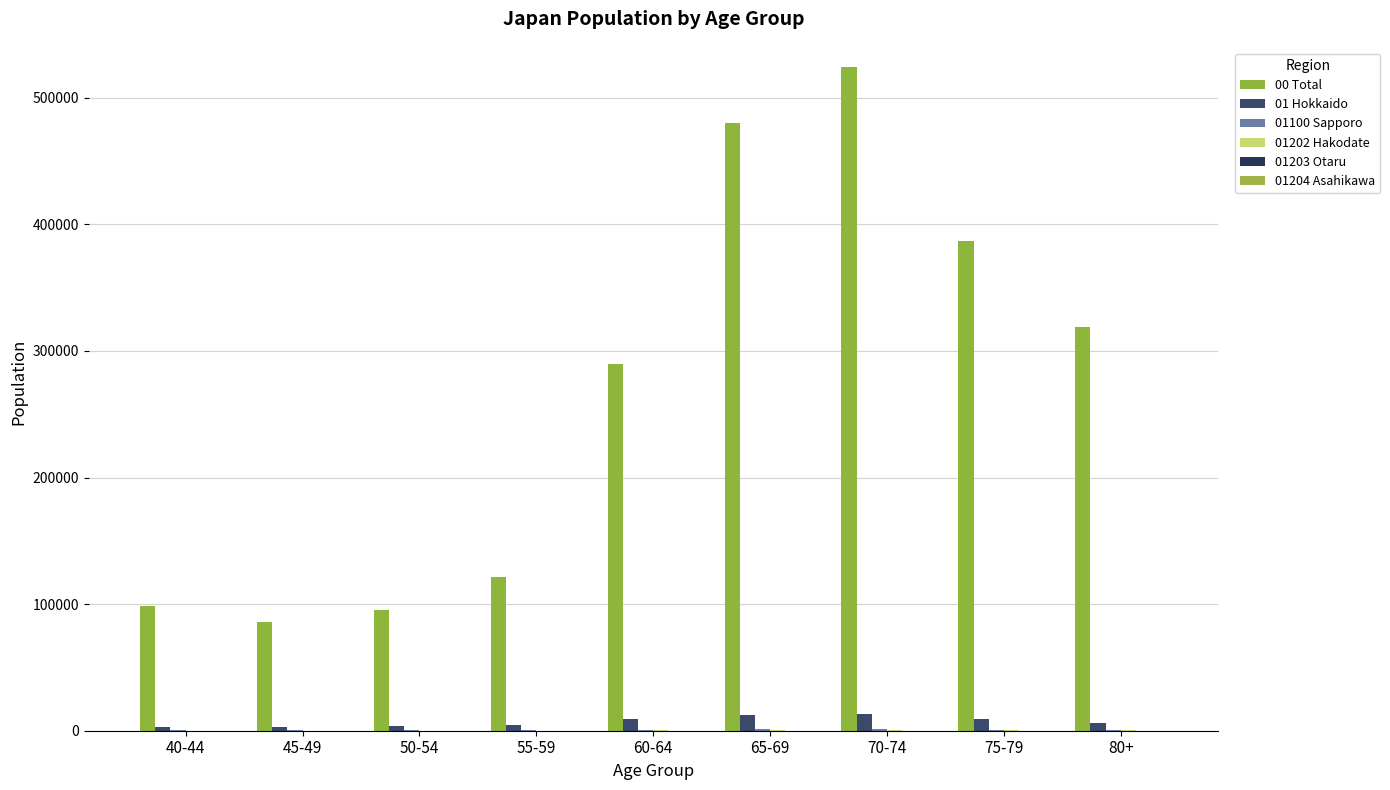

How many distinct data groups are displayed?

6